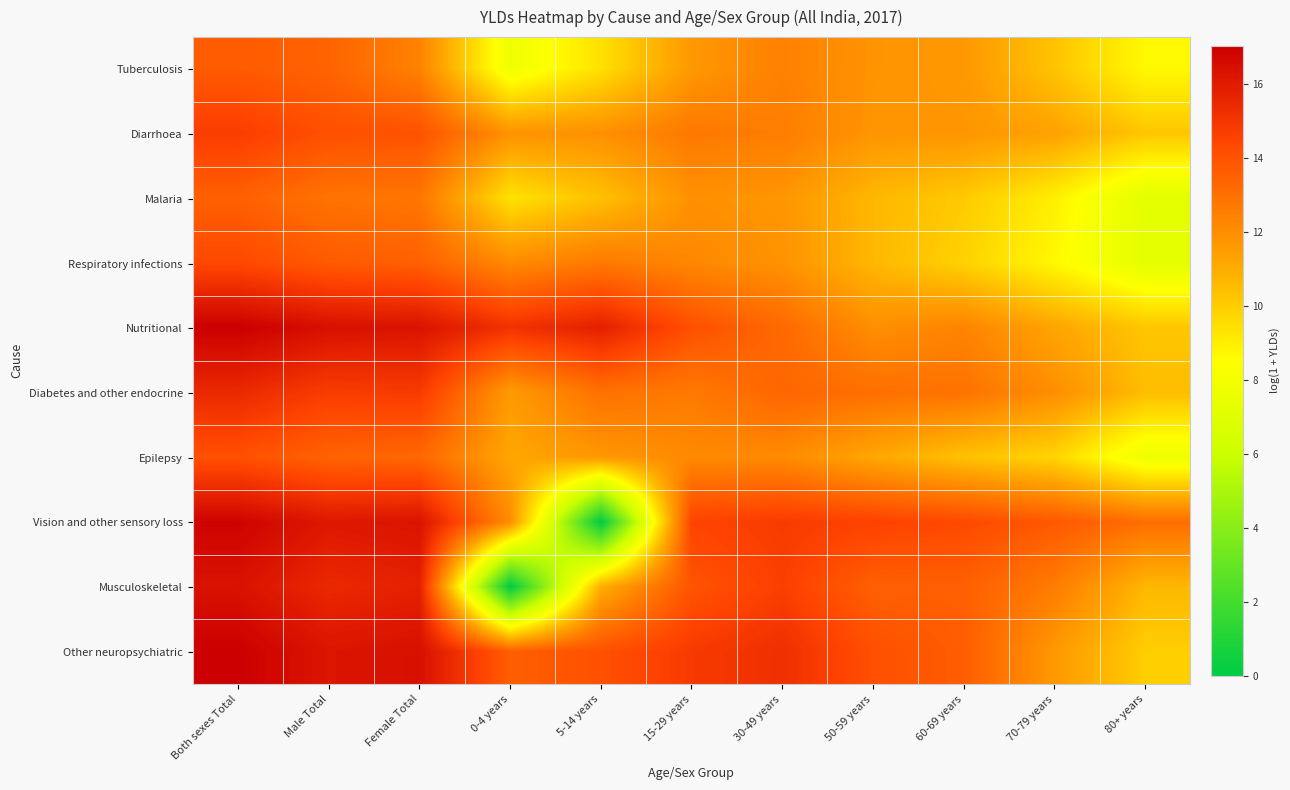

What is the total value across all series at 30-49 years?

132.0